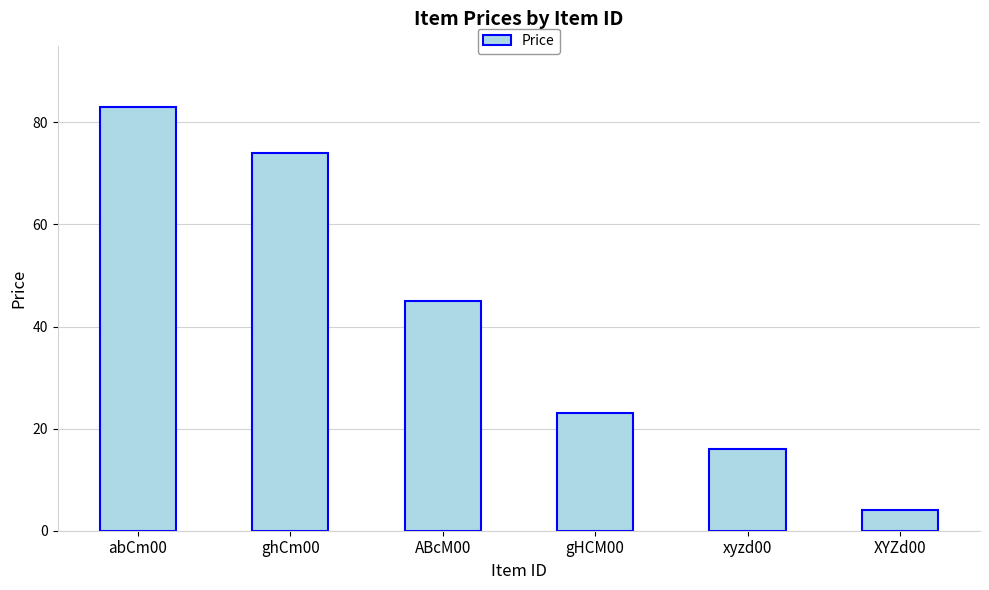

Does the chart contain stacked bars?

No